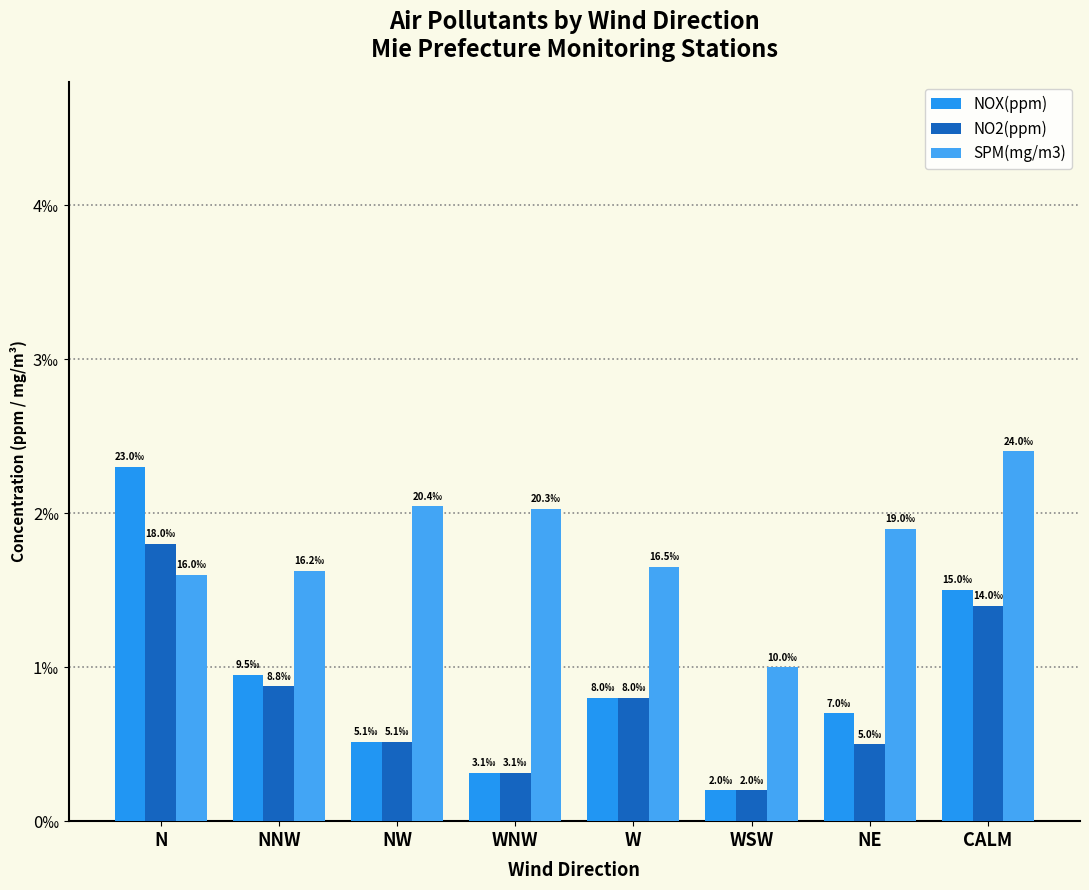

What are all the series names shown in the legend?

NOX(ppm), NO2(ppm), SPM(mg/m3)